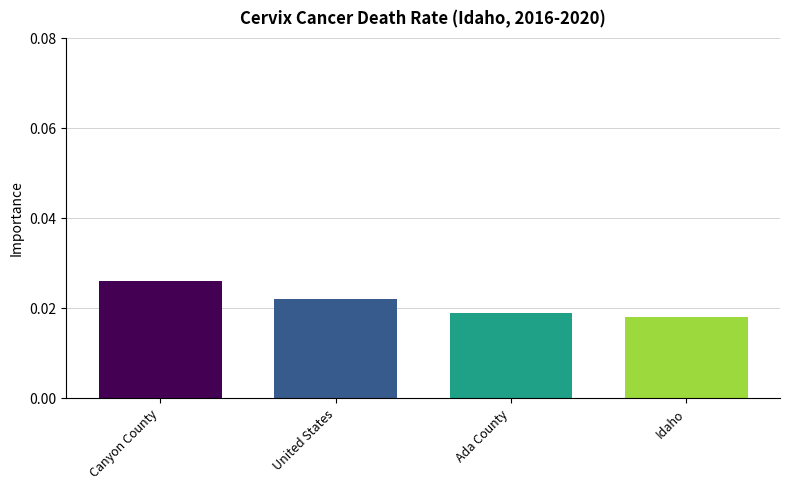

At which category does the chart reach its peak across all series?

Canyon County